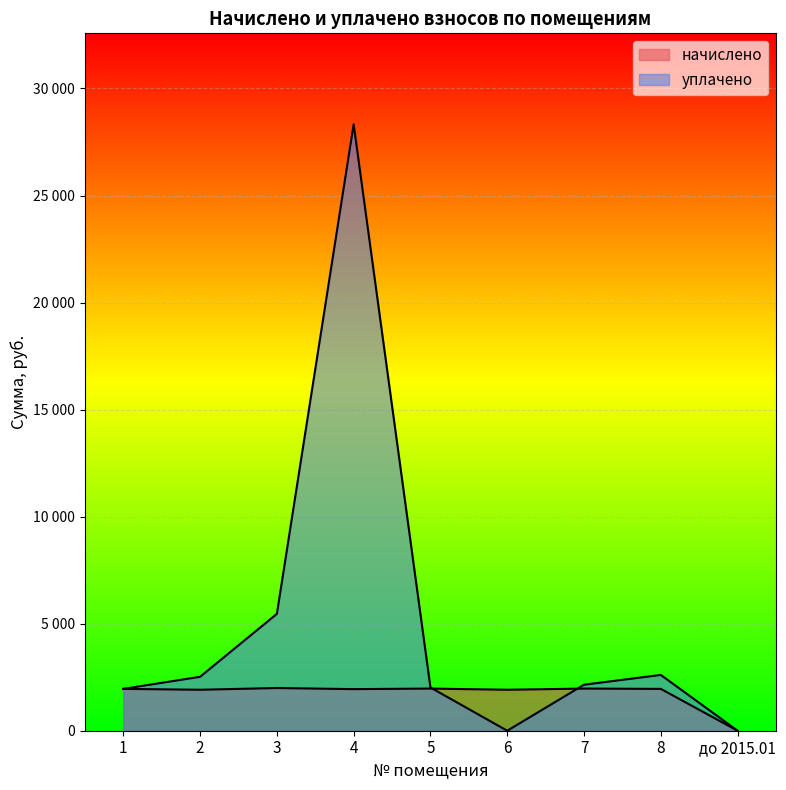

What is the label of the 5th point from the right?

5